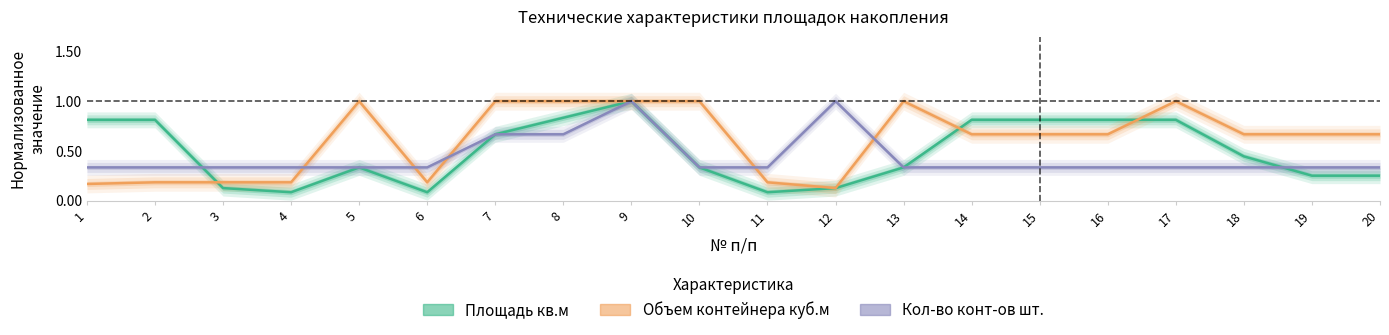

What is the average value of the Объем контейнера куб.м series?

0.6